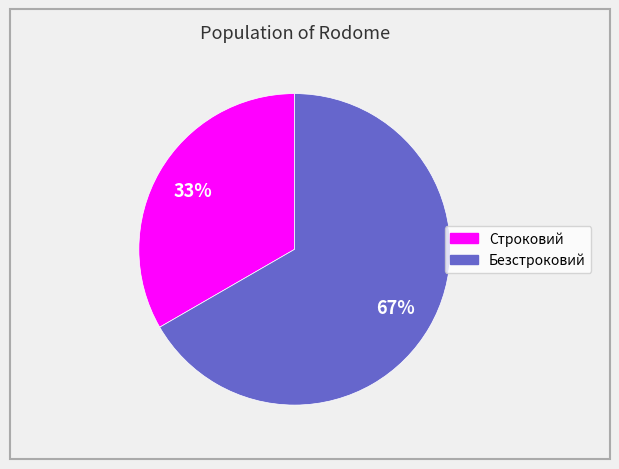

To the nearest percent, what is the combined percentage of Безстроковий and Строковий?

100%